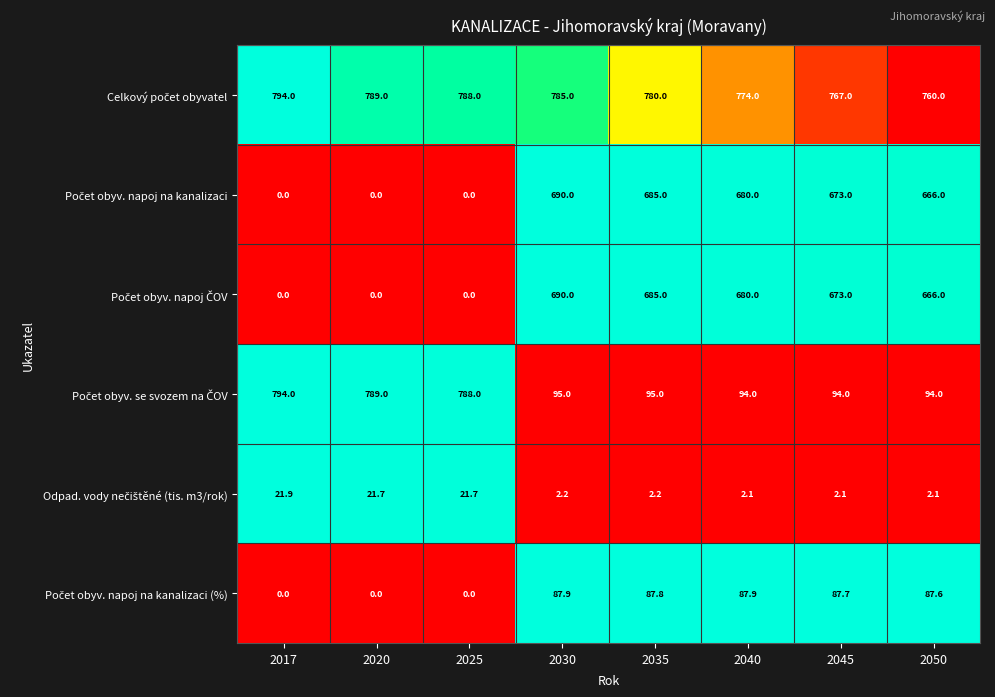

At which category is the sum across all series the highest?

2030